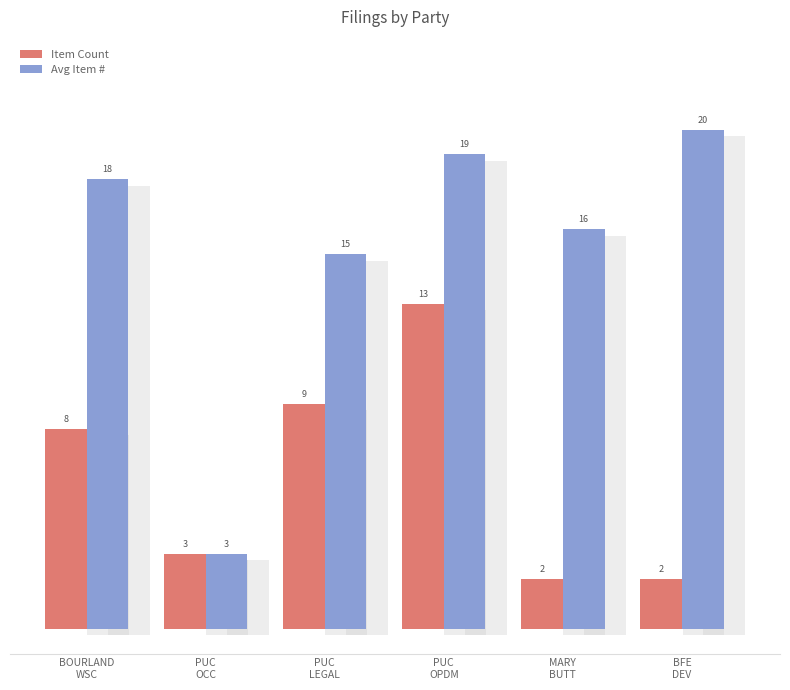

Reading left to right, transcribe all the data shown in this chart.

Item Count: BOURLAND
WSC=8	PUC
OCC=3	PUC
LEGAL=9	PUC
OPDM=13	MARY
BUTT=2	BFE
DEV=2
Avg Item #: BOURLAND
WSC=18	PUC
OCC=3	PUC
LEGAL=15	PUC
OPDM=19	MARY
BUTT=16	BFE
DEV=20